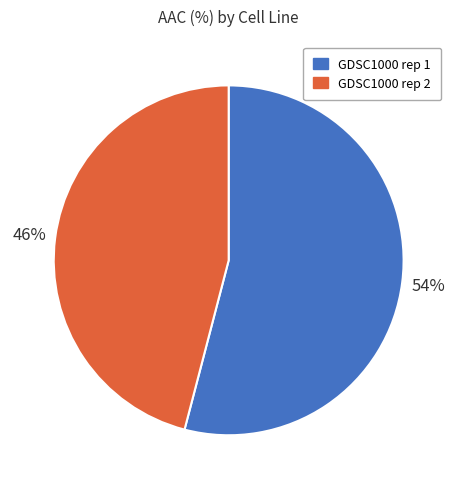

Which category has the smallest portion of the pie?

GDSC1000 rep 2